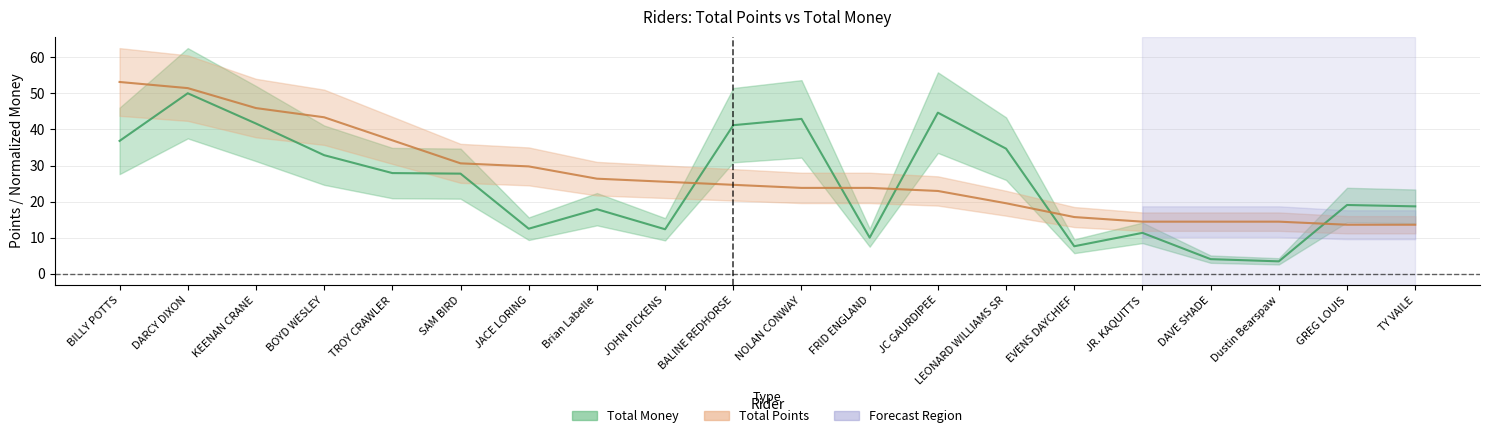

Which category has the lowest value in the Total Money series?

Dustin Bearspaw